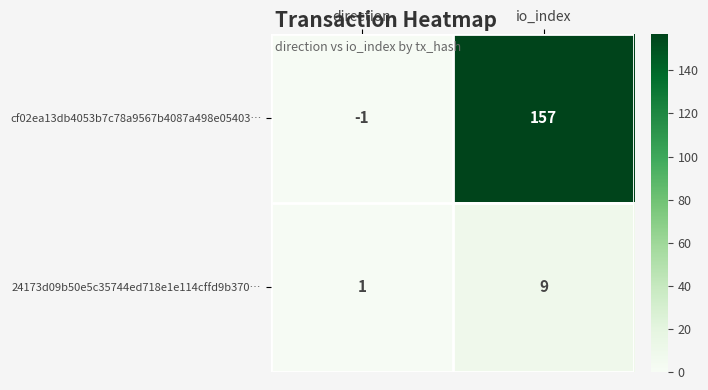

Count the number of categories in the chart.

2